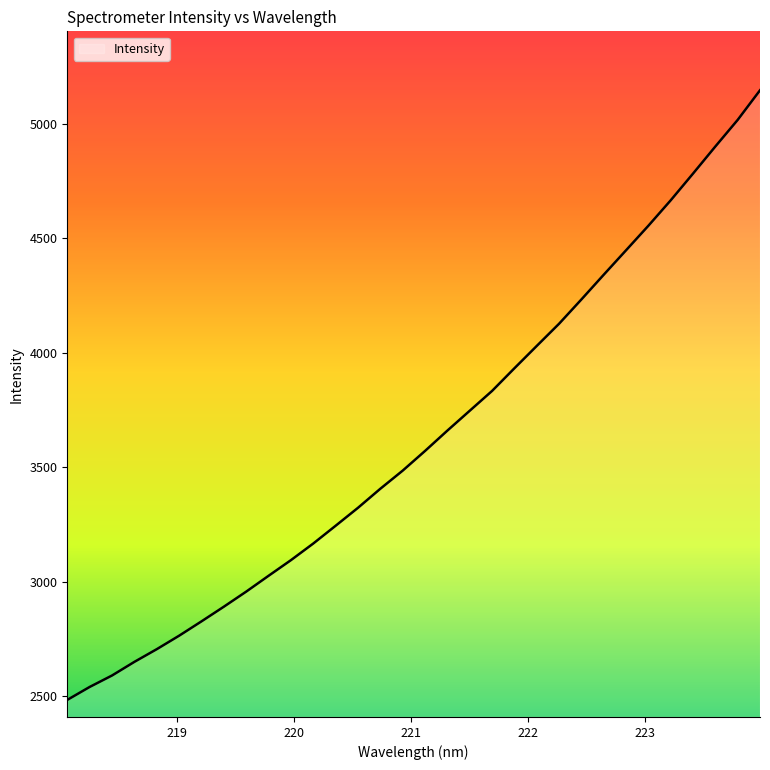

How many distinct data groups are displayed?

1